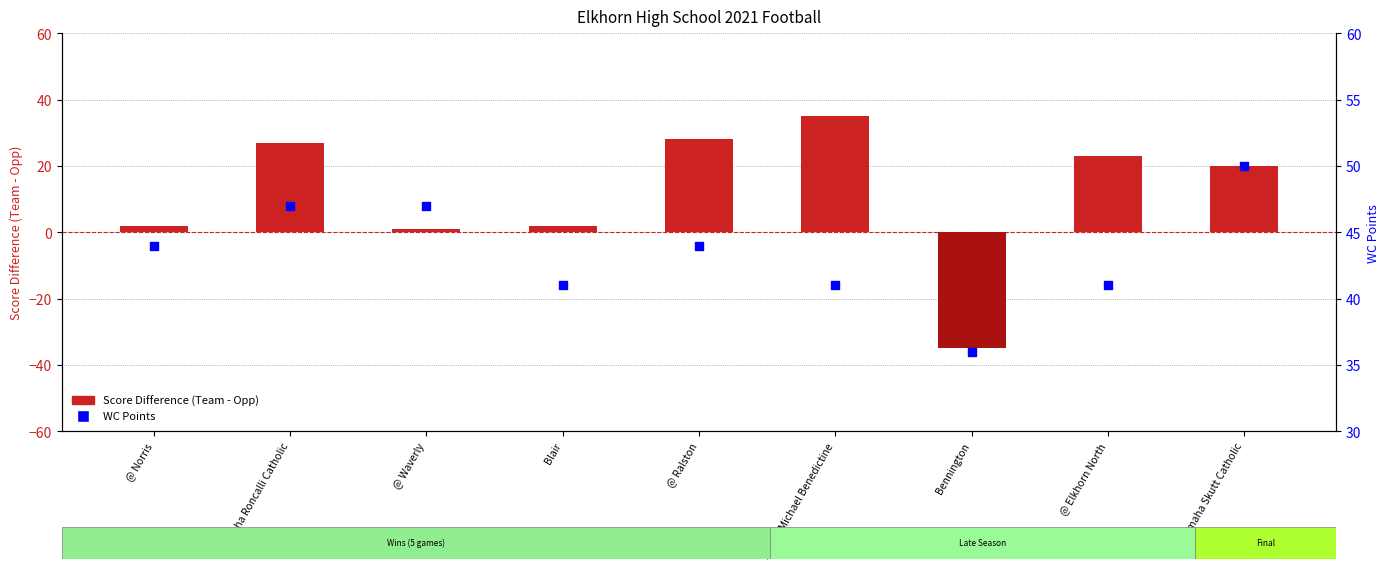

Which series reaches the maximum Y coordinate?

WC Points